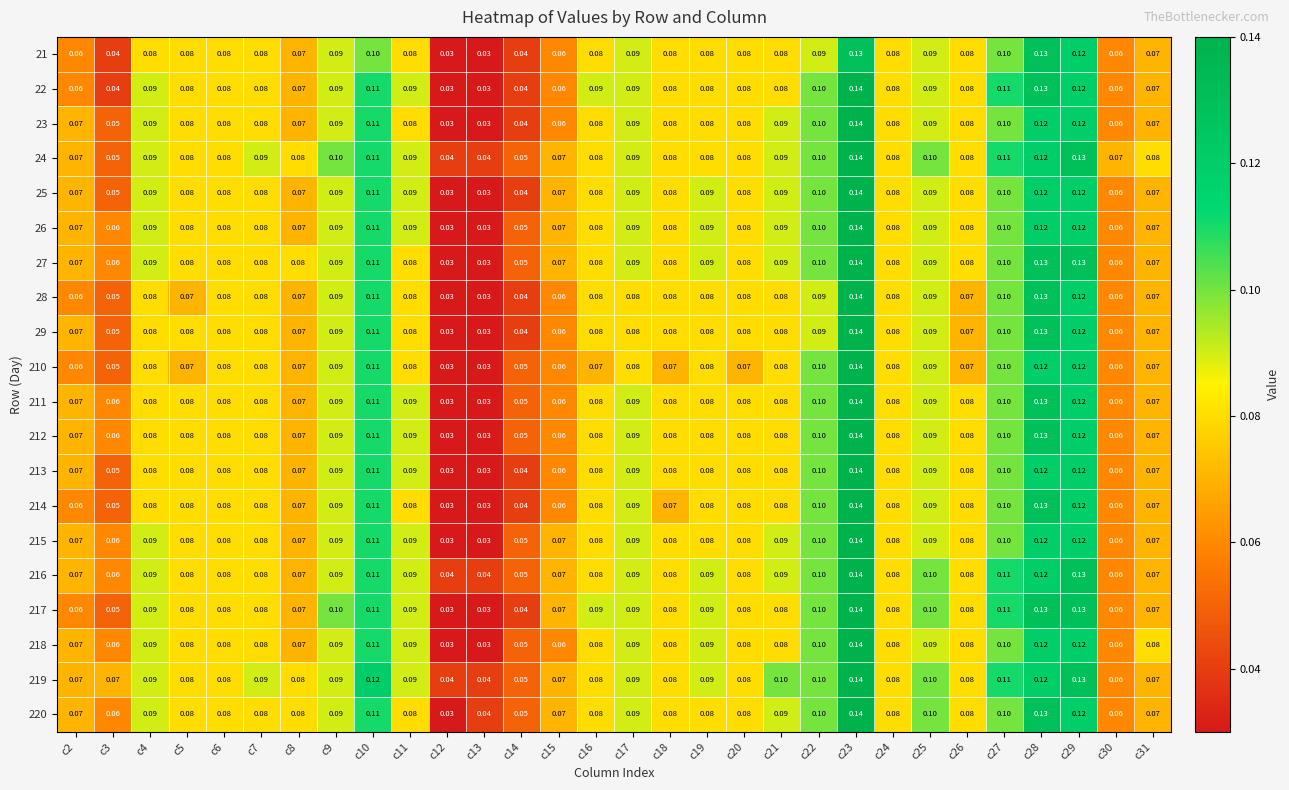

At how many categories does at least one series exceed 0?

30